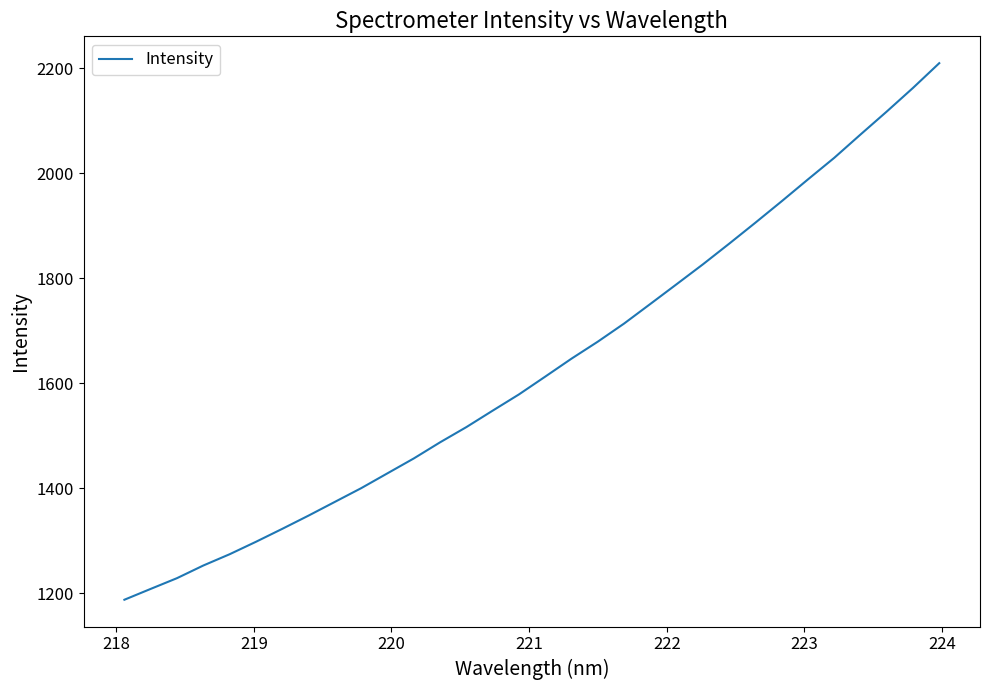

What is the average value?

1632.3